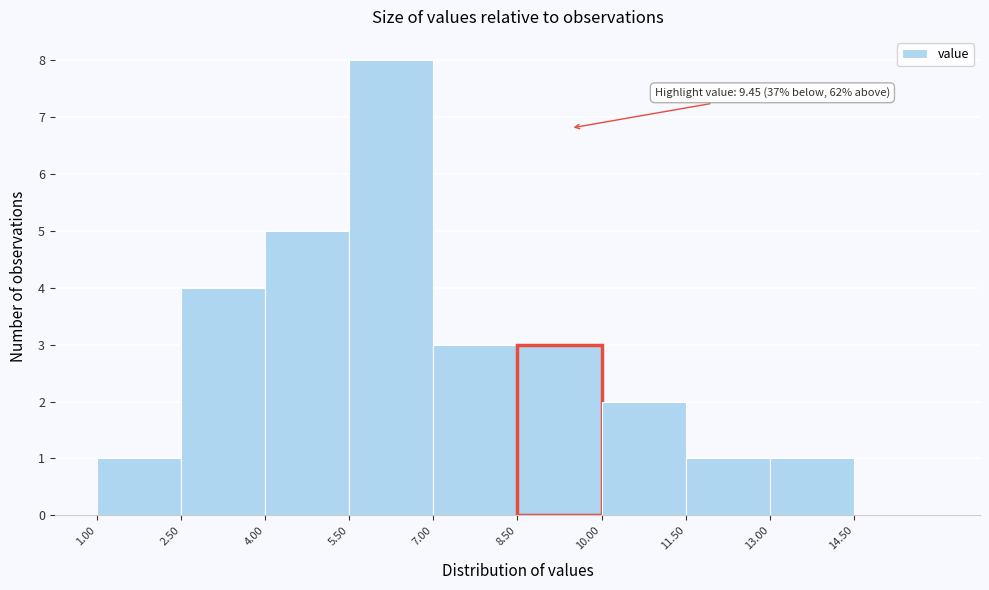

Which range on the x-axis has the tallest bar?

5.5 to 7.0